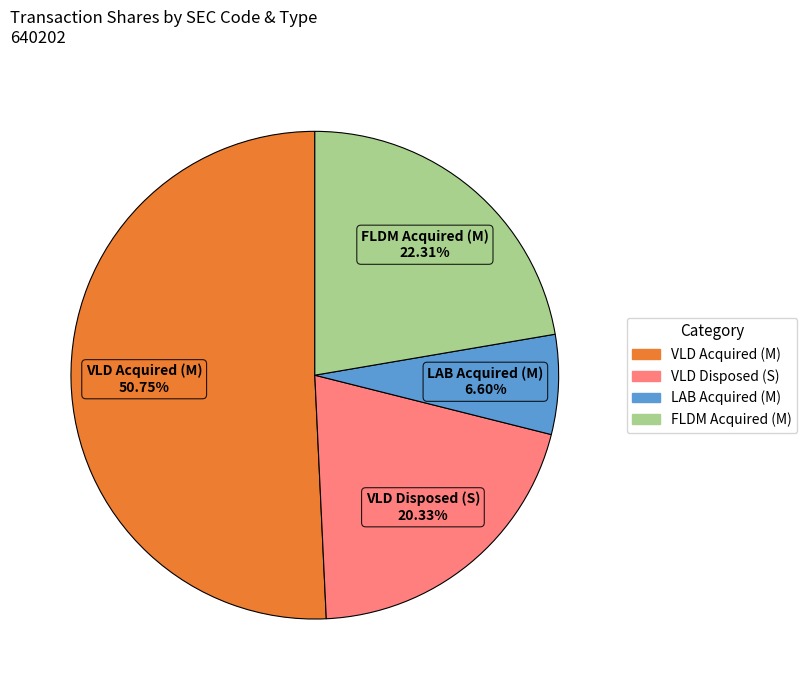

Is there any slice that represents more than half of the pie?

Yes